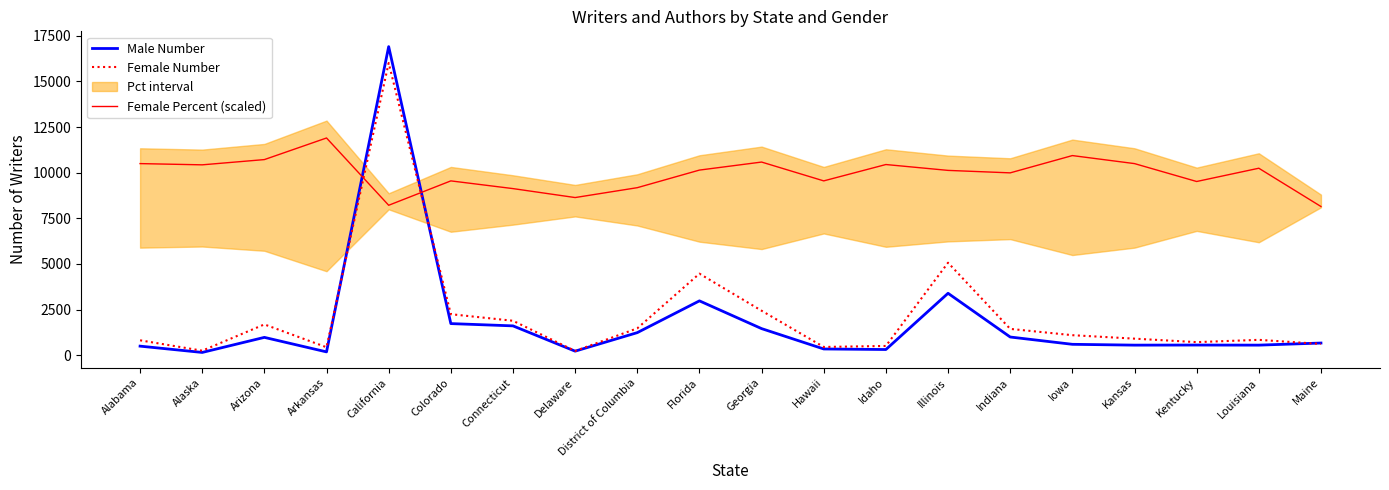

How many lines are shown in the chart?

3